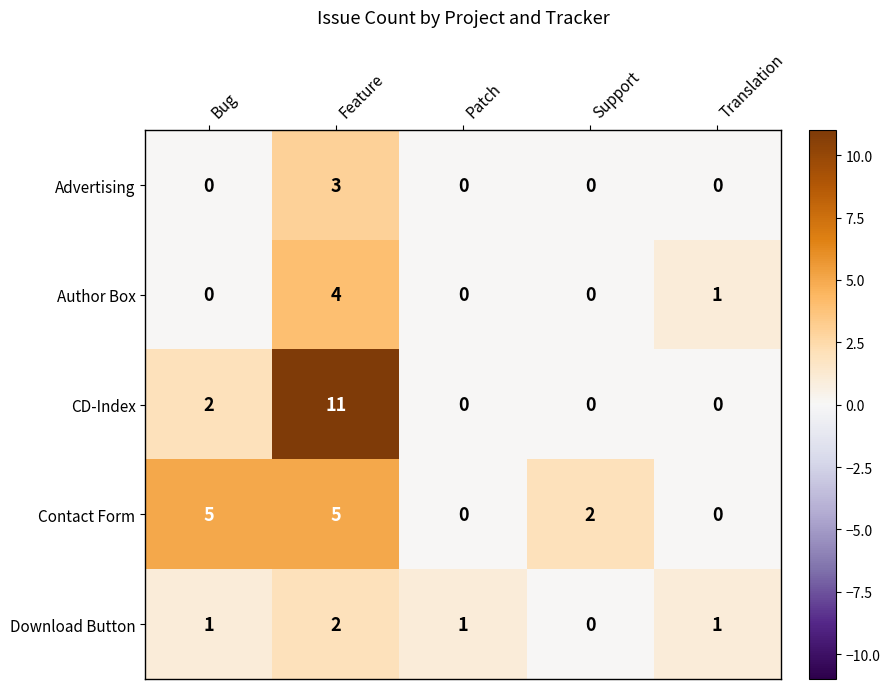

True or false: CD-Index has a value of 17 at Feature.

False